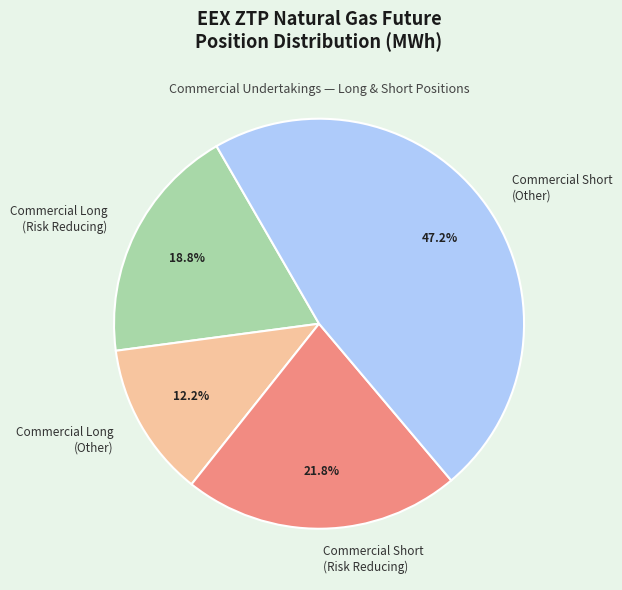

Count the number of slices in the pie.

4